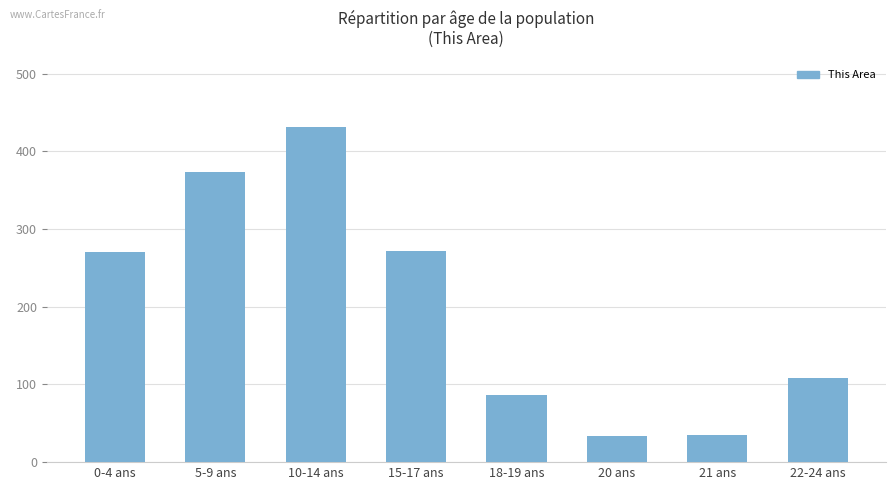

How many categories are shown in the chart?

8